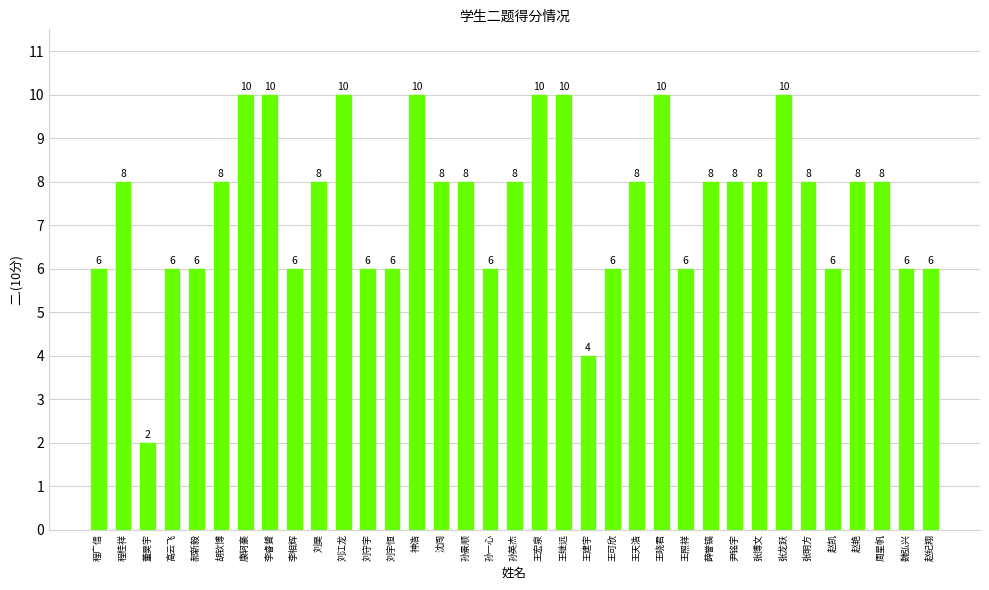

At which category does the chart reach its minimum across all series?

董昊宇